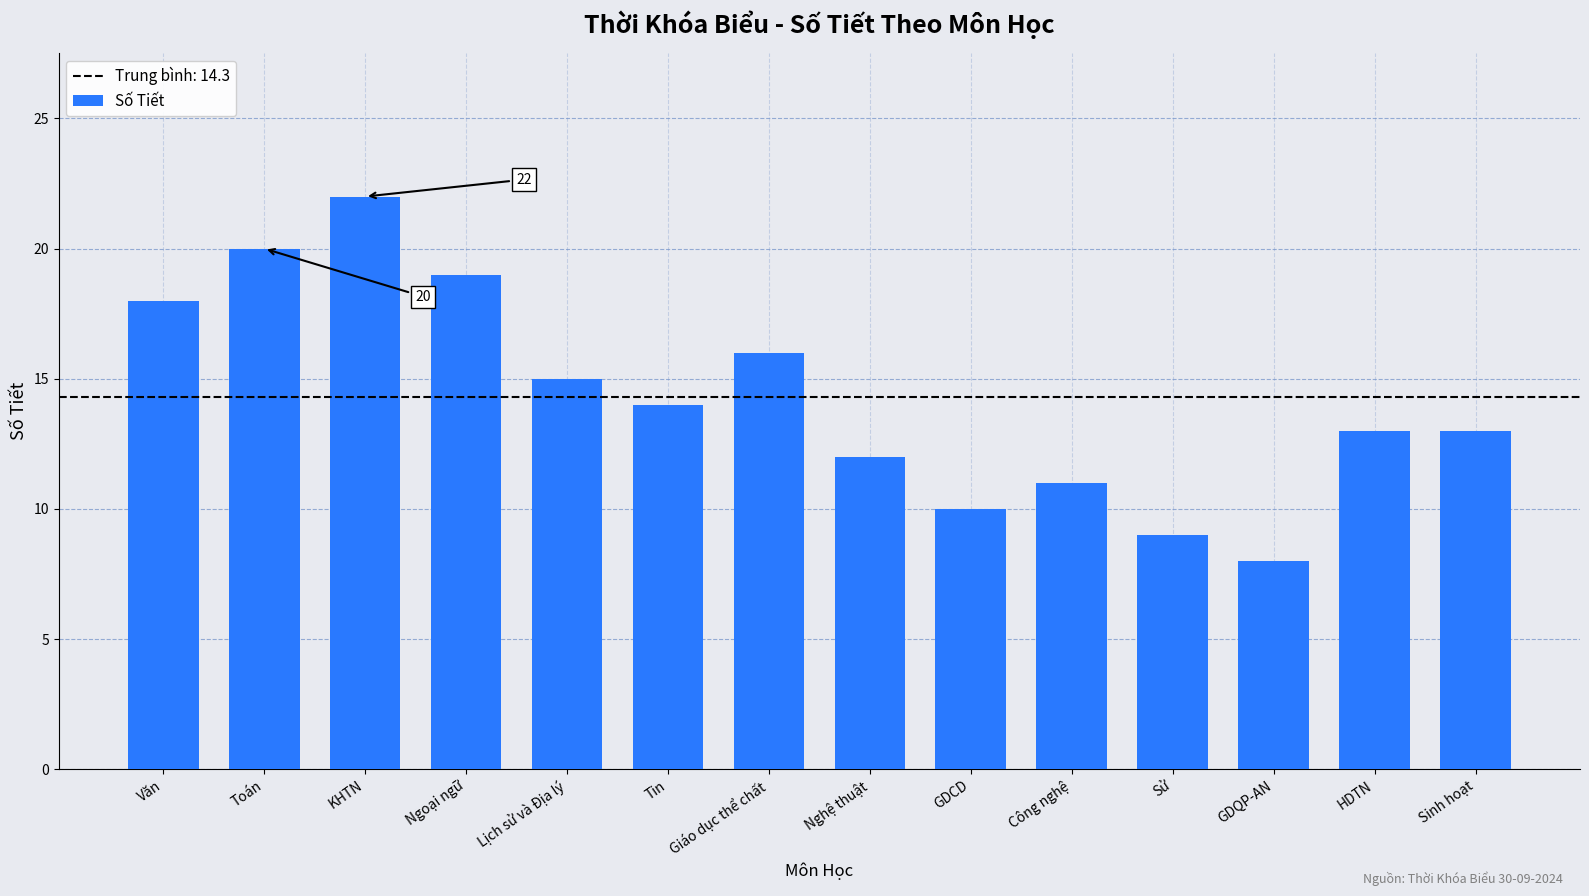

Is it true that the value at Lịch sử và Địa lý is 4?

False